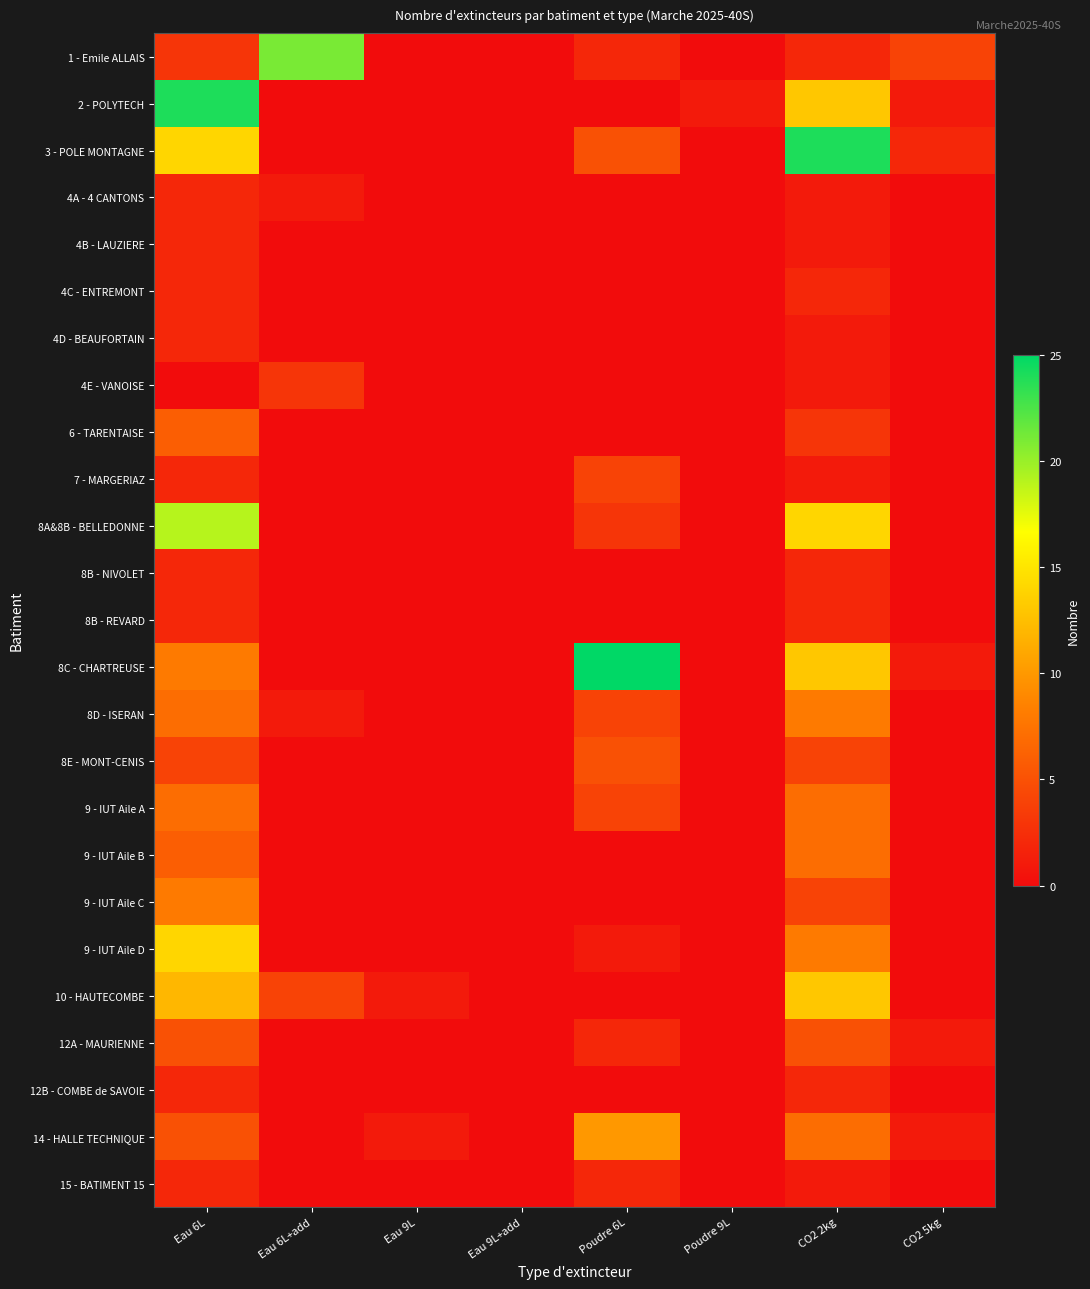

Reading left to right, transcribe all the data shown in this chart.

1 - Emile ALLAIS: Eau 6L=3	Eau 6L+add=21	Eau 9L=0	Eau 9L+add=0	Poudre 6L=2	Poudre 9L=0	CO2 2kg=2	CO2 5kg=4
2 - POLYTECH: Eau 6L=24	Eau 6L+add=0	Eau 9L=0	Eau 9L+add=0	Poudre 6L=0	Poudre 9L=1	CO2 2kg=13	CO2 5kg=1
3 - POLE MONTAGNE: Eau 6L=14	Eau 6L+add=0	Eau 9L=0	Eau 9L+add=0	Poudre 6L=5	Poudre 9L=0	CO2 2kg=24	CO2 5kg=2
4A - 4 CANTONS: Eau 6L=2	Eau 6L+add=1	Eau 9L=0	Eau 9L+add=0	Poudre 6L=0	Poudre 9L=0	CO2 2kg=1	CO2 5kg=0
4B - LAUZIERE: Eau 6L=2	Eau 6L+add=0	Eau 9L=0	Eau 9L+add=0	Poudre 6L=0	Poudre 9L=0	CO2 2kg=1	CO2 5kg=0
4C - ENTREMONT: Eau 6L=2	Eau 6L+add=0	Eau 9L=0	Eau 9L+add=0	Poudre 6L=0	Poudre 9L=0	CO2 2kg=2	CO2 5kg=0
4D - BEAUFORTAIN: Eau 6L=2	Eau 6L+add=0	Eau 9L=0	Eau 9L+add=0	Poudre 6L=0	Poudre 9L=0	CO2 2kg=1	CO2 5kg=0
4E - VANOISE: Eau 6L=0	Eau 6L+add=3	Eau 9L=0	Eau 9L+add=0	Poudre 6L=0	Poudre 9L=0	CO2 2kg=1	CO2 5kg=0
6 - TARENTAISE: Eau 6L=6	Eau 6L+add=0	Eau 9L=0	Eau 9L+add=0	Poudre 6L=0	Poudre 9L=0	CO2 2kg=3	CO2 5kg=0
7 - MARGERIAZ: Eau 6L=2	Eau 6L+add=0	Eau 9L=0	Eau 9L+add=0	Poudre 6L=4	Poudre 9L=0	CO2 2kg=1	CO2 5kg=0
8A&8B - BELLEDONNE: Eau 6L=19	Eau 6L+add=0	Eau 9L=0	Eau 9L+add=0	Poudre 6L=3	Poudre 9L=0	CO2 2kg=14	CO2 5kg=0
8B - NIVOLET: Eau 6L=2	Eau 6L+add=0	Eau 9L=0	Eau 9L+add=0	Poudre 6L=0	Poudre 9L=0	CO2 2kg=2	CO2 5kg=0
8B - REVARD: Eau 6L=2	Eau 6L+add=0	Eau 9L=0	Eau 9L+add=0	Poudre 6L=0	Poudre 9L=0	CO2 2kg=2	CO2 5kg=0
8C - CHARTREUSE: Eau 6L=8	Eau 6L+add=0	Eau 9L=0	Eau 9L+add=0	Poudre 6L=25	Poudre 9L=0	CO2 2kg=13	CO2 5kg=1
8D - ISERAN: Eau 6L=7	Eau 6L+add=1	Eau 9L=0	Eau 9L+add=0	Poudre 6L=4	Poudre 9L=0	CO2 2kg=8	CO2 5kg=0
8E - MONT-CENIS: Eau 6L=4	Eau 6L+add=0	Eau 9L=0	Eau 9L+add=0	Poudre 6L=5	Poudre 9L=0	CO2 2kg=4	CO2 5kg=0
9 - IUT Aile A: Eau 6L=7	Eau 6L+add=0	Eau 9L=0	Eau 9L+add=0	Poudre 6L=4	Poudre 9L=0	CO2 2kg=7	CO2 5kg=0
9 - IUT Aile B: Eau 6L=6	Eau 6L+add=0	Eau 9L=0	Eau 9L+add=0	Poudre 6L=0	Poudre 9L=0	CO2 2kg=7	CO2 5kg=0
9 - IUT Aile C: Eau 6L=8	Eau 6L+add=0	Eau 9L=0	Eau 9L+add=0	Poudre 6L=0	Poudre 9L=0	CO2 2kg=4	CO2 5kg=0
9 - IUT Aile D: Eau 6L=14	Eau 6L+add=0	Eau 9L=0	Eau 9L+add=0	Poudre 6L=1	Poudre 9L=0	CO2 2kg=8	CO2 5kg=0
10 - HAUTECOMBE: Eau 6L=12	Eau 6L+add=4	Eau 9L=1	Eau 9L+add=0	Poudre 6L=0	Poudre 9L=0	CO2 2kg=13	CO2 5kg=0
12A - MAURIENNE: Eau 6L=5	Eau 6L+add=0	Eau 9L=0	Eau 9L+add=0	Poudre 6L=2	Poudre 9L=0	CO2 2kg=5	CO2 5kg=1
12B - COMBE de SAVOIE: Eau 6L=2	Eau 6L+add=0	Eau 9L=0	Eau 9L+add=0	Poudre 6L=0	Poudre 9L=0	CO2 2kg=2	CO2 5kg=0
14 - HALLE TECHNIQUE: Eau 6L=5	Eau 6L+add=0	Eau 9L=1	Eau 9L+add=0	Poudre 6L=10	Poudre 9L=0	CO2 2kg=7	CO2 5kg=1
15 - BATIMENT 15: Eau 6L=2	Eau 6L+add=0	Eau 9L=0	Eau 9L+add=0	Poudre 6L=2	Poudre 9L=0	CO2 2kg=1	CO2 5kg=0